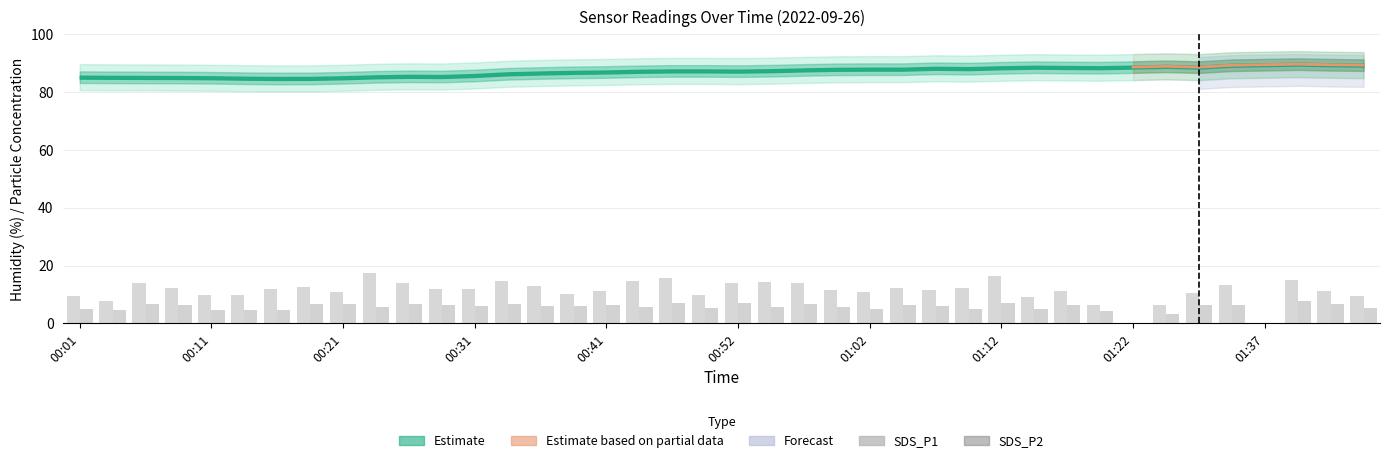

How many values in the SDS_P2 series exceed 6?

19